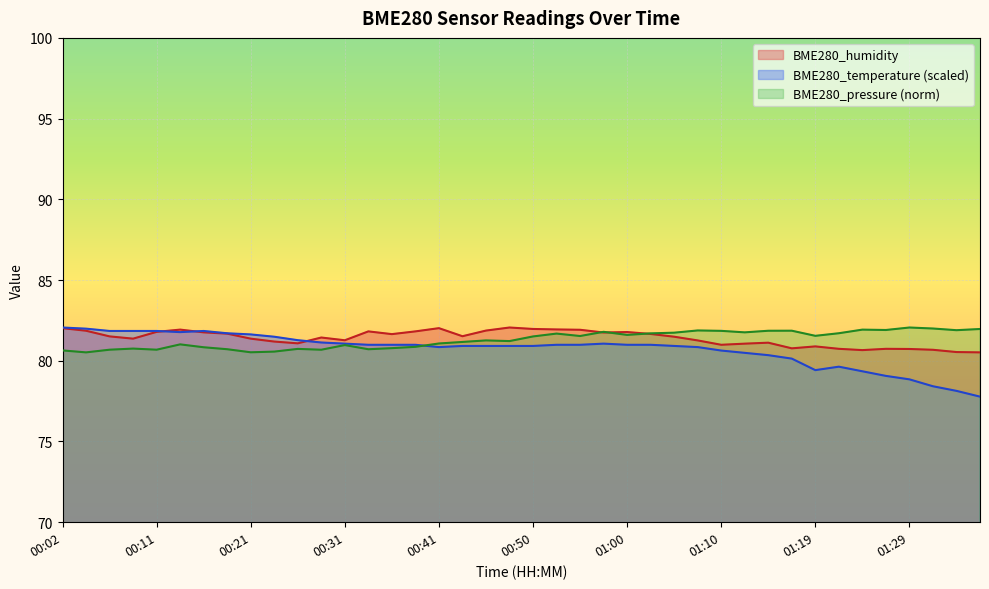

At which label does BME280_temperature first exceed 80?

00:02